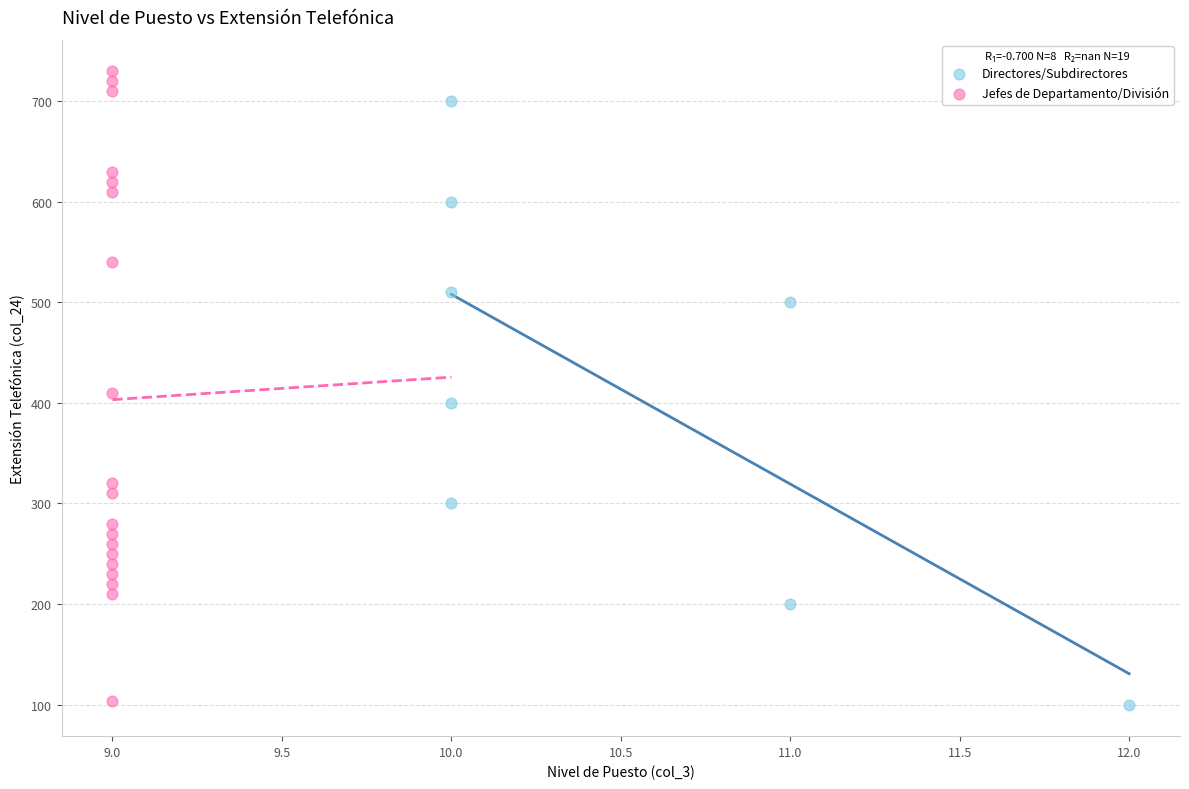

What are all the series names shown in the legend?

Directores/Subdirectores, Jefes de Departamento/División